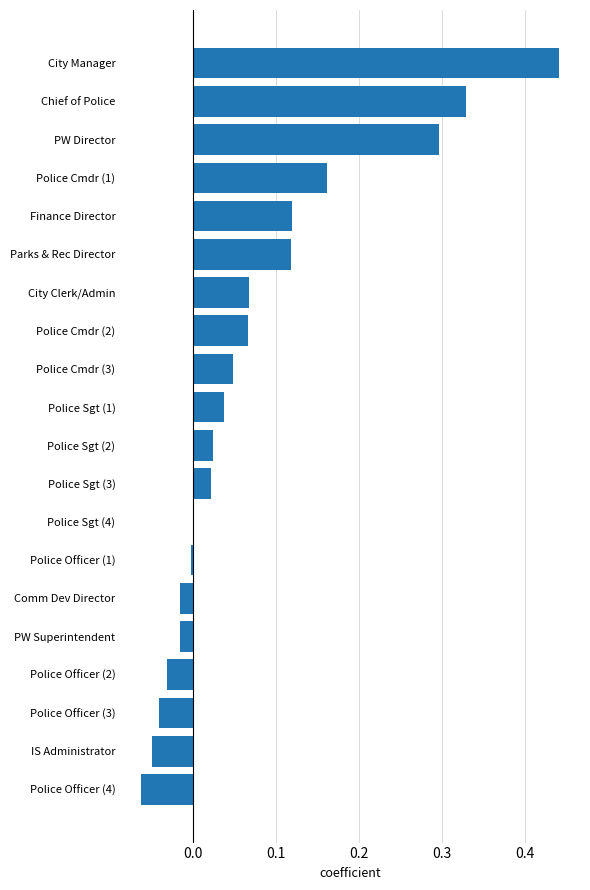

Does the chart contain stacked bars?

No